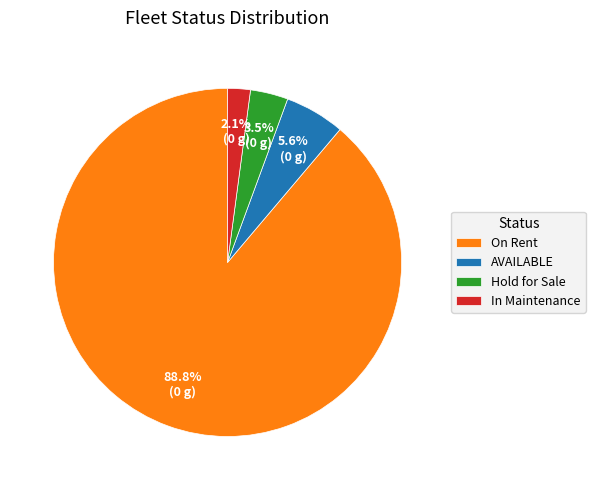

Which category has the biggest portion of the pie?

On Rent